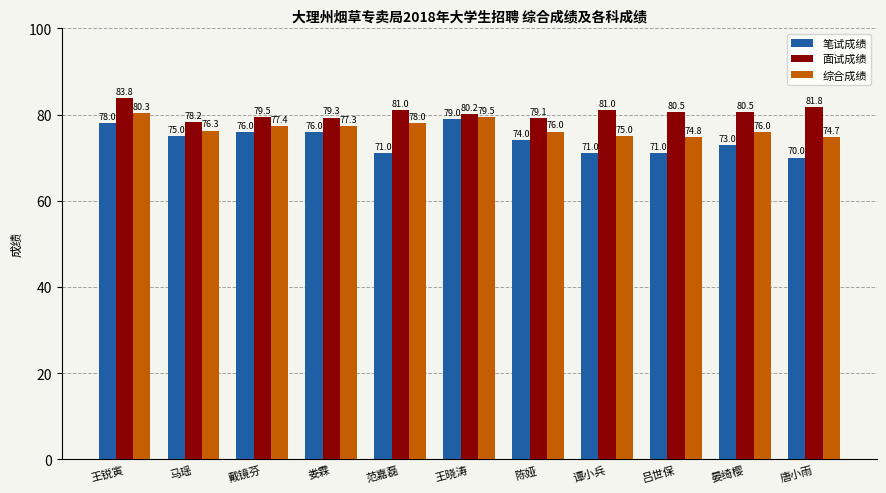

What value does the 综合成绩 series have at 戴镜芬?

77.4